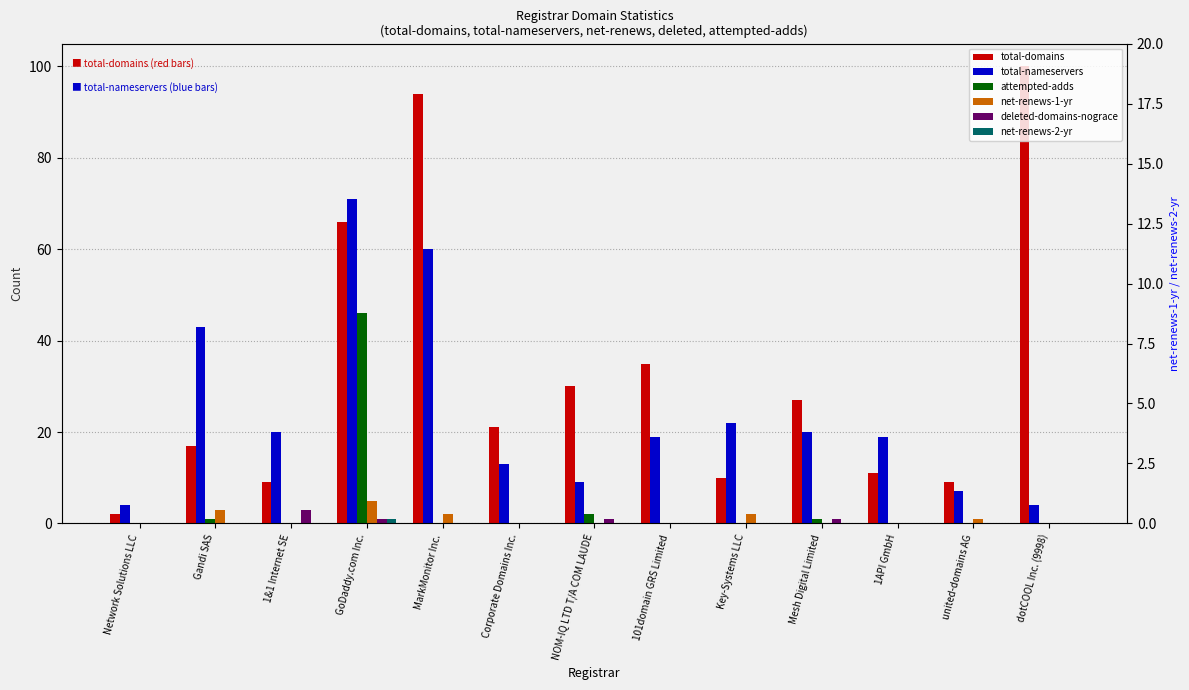

What are all the series names shown in the legend?

total-domains, total-nameservers, attempted-adds, net-renews-1-yr, deleted-domains-nograce, net-renews-2-yr